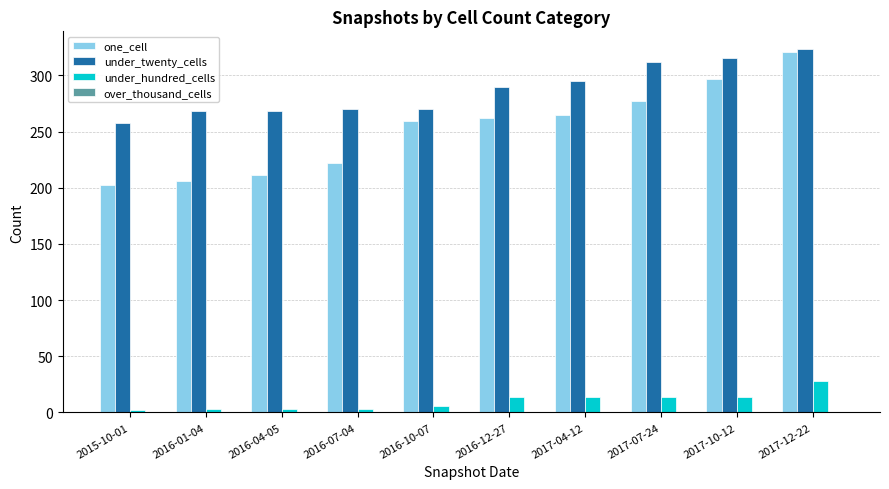

At which category is the sum across all series the highest?

2017-12-22